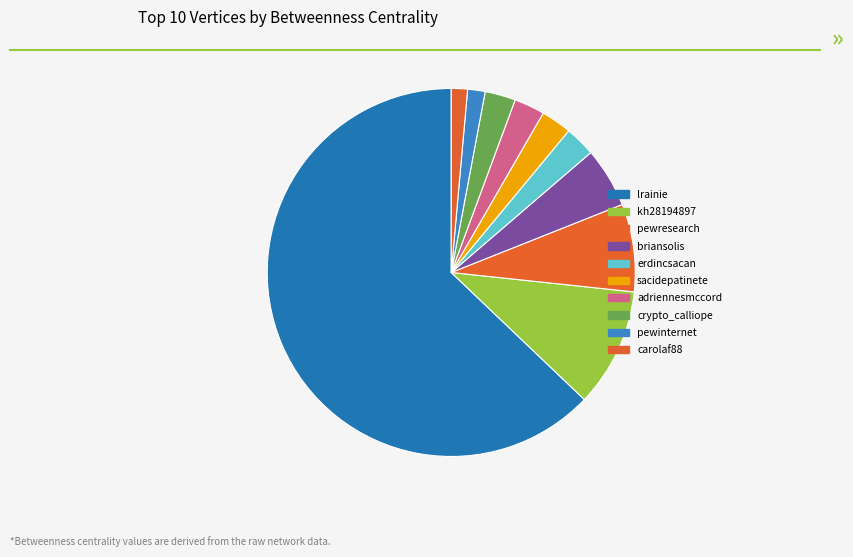

What is the largest slice in the pie chart?

lrainie